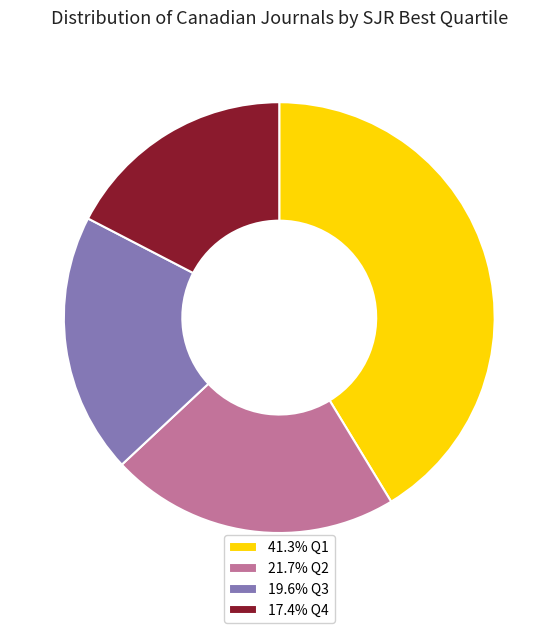

What is the ratio of the value at 41.3% Q1 to the value at 17.4% Q4?

2.4